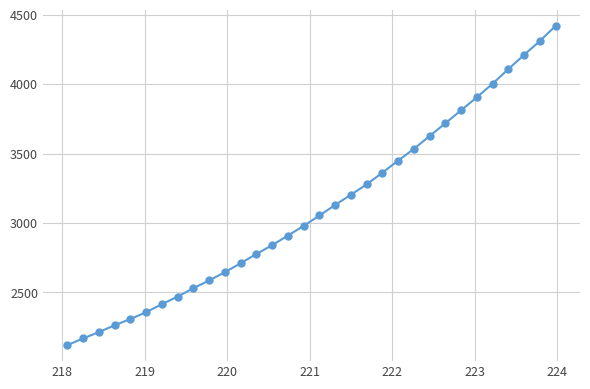

What is the difference between the second highest and second lowest values?

2140.3